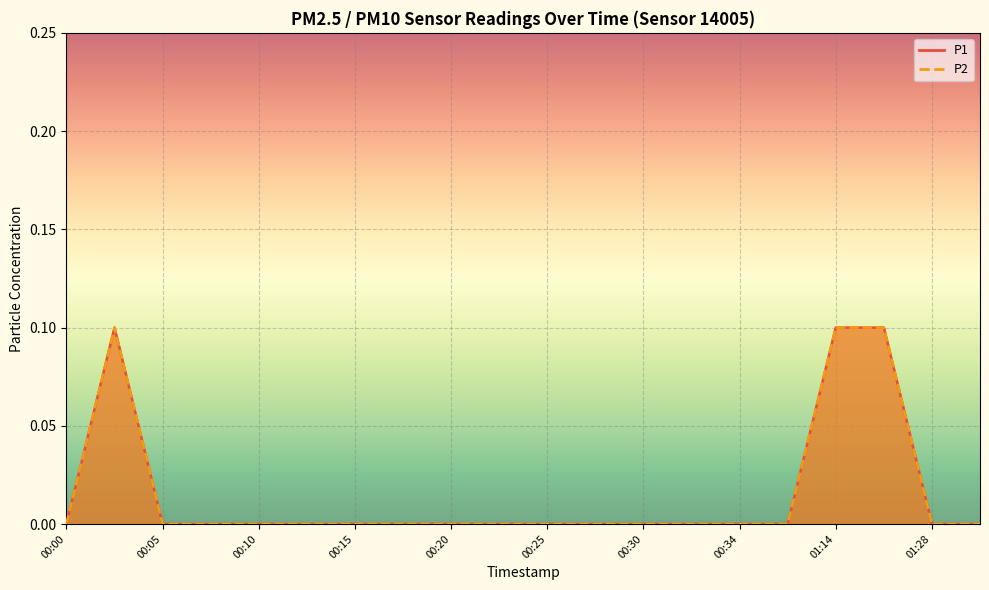

At 00:17, list the series in order from largest to smallest.

P1, P2